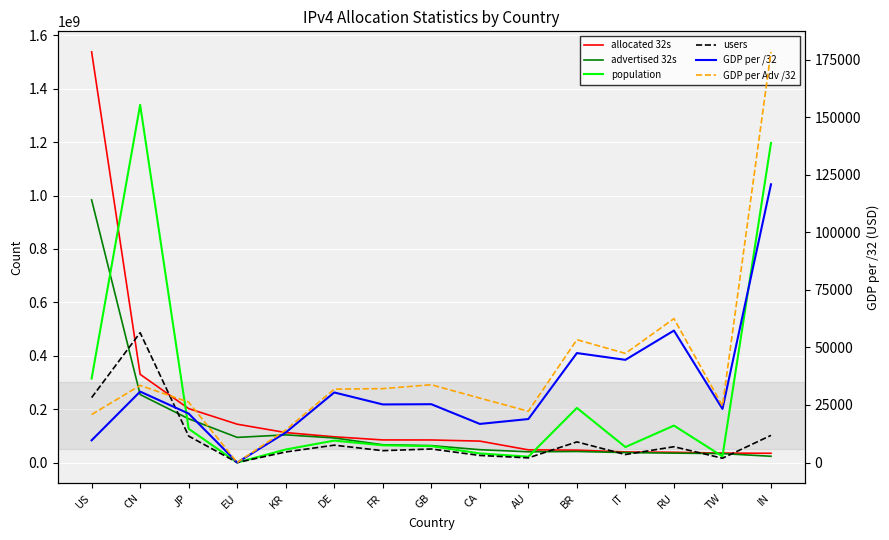

True or false: GDP per /32 has more than 1 points higher than both neighbors.

True